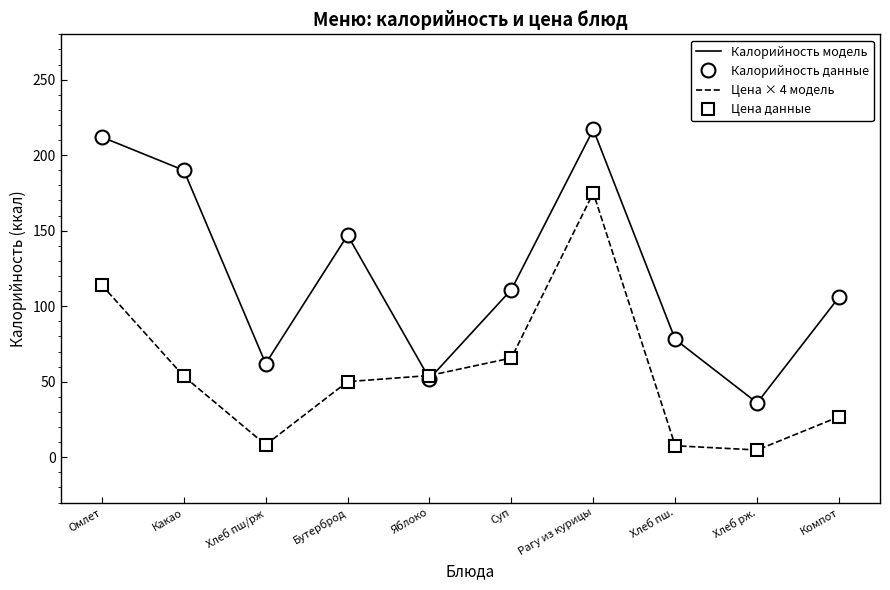

What is the sum of the Калорийность данные values at Суп and Какао?

301.0